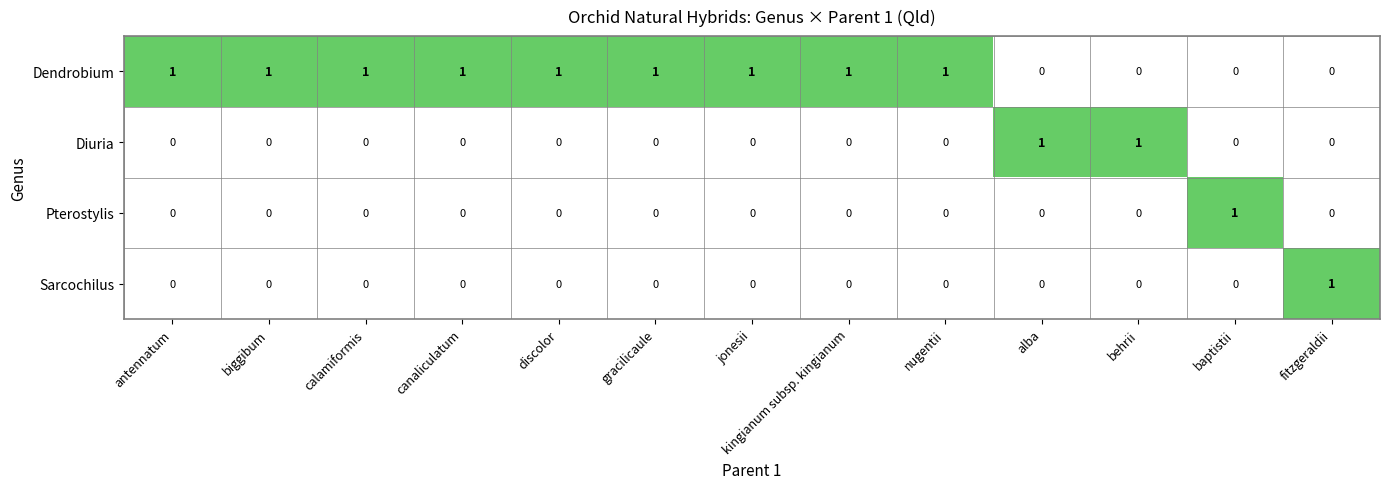

How many Diuria values are between 0 and 1?

13